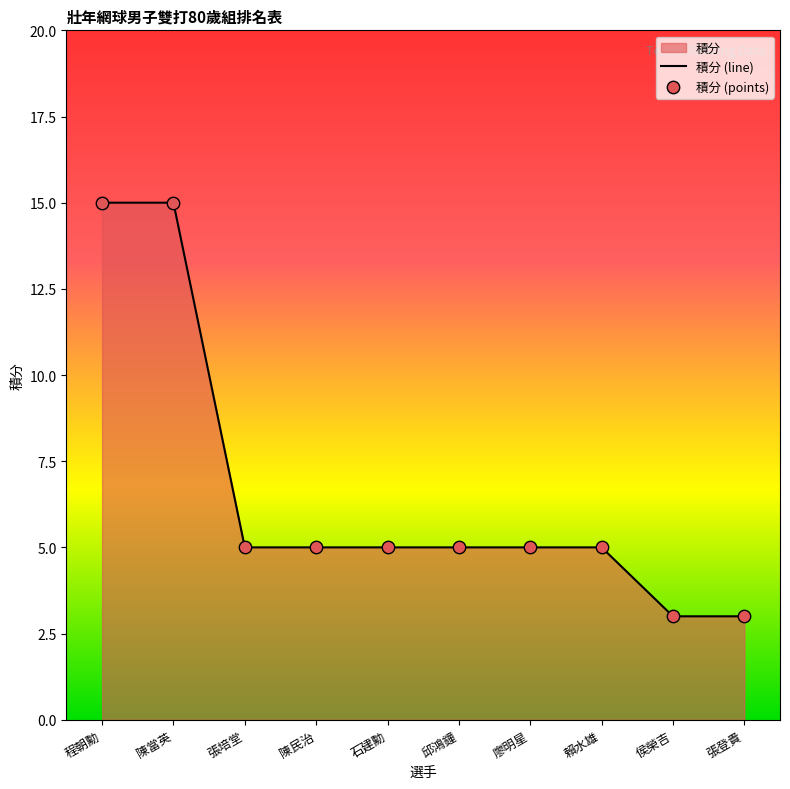

What is the change in value from 張培堂 to 侯榮吉?

-2